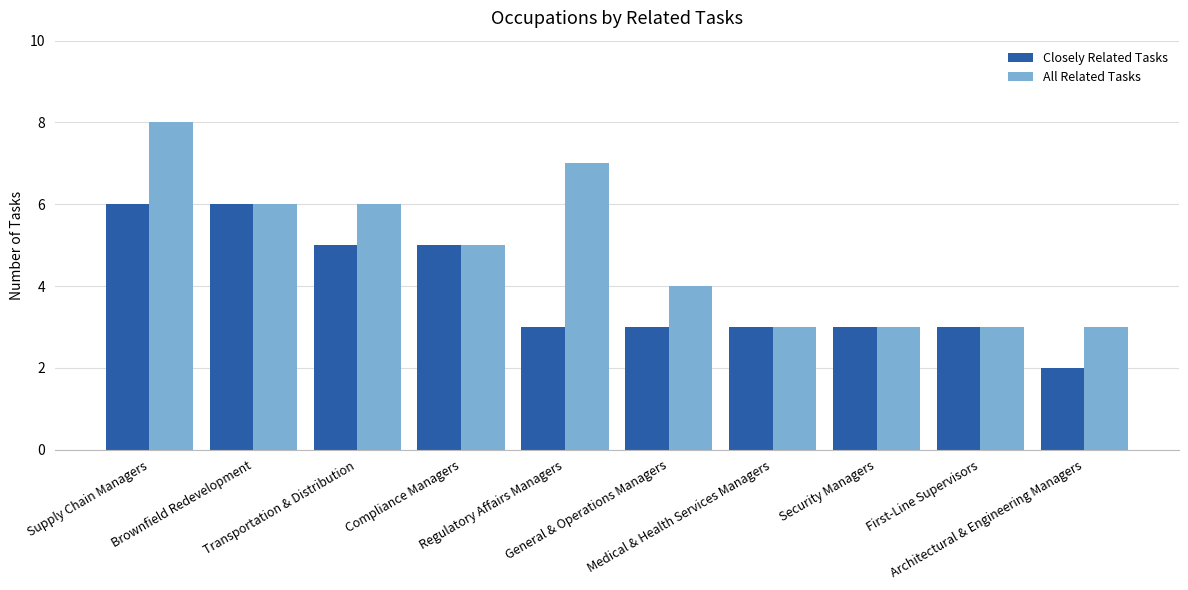

Where is All Related Tasks nearest to the value 5?

Compliance Managers